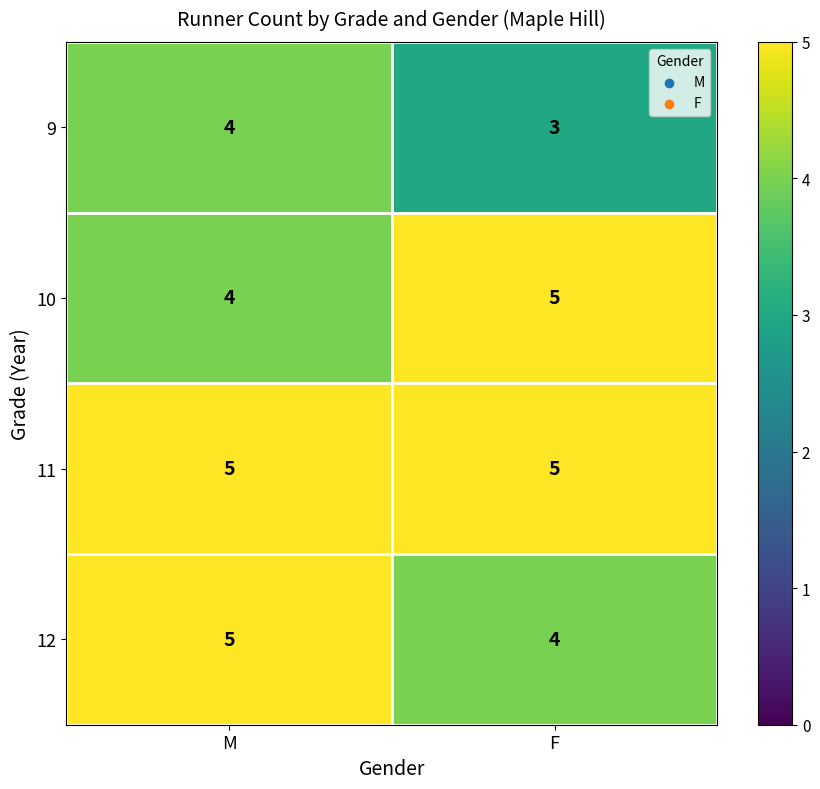

Which series has the largest total across all categories?

11